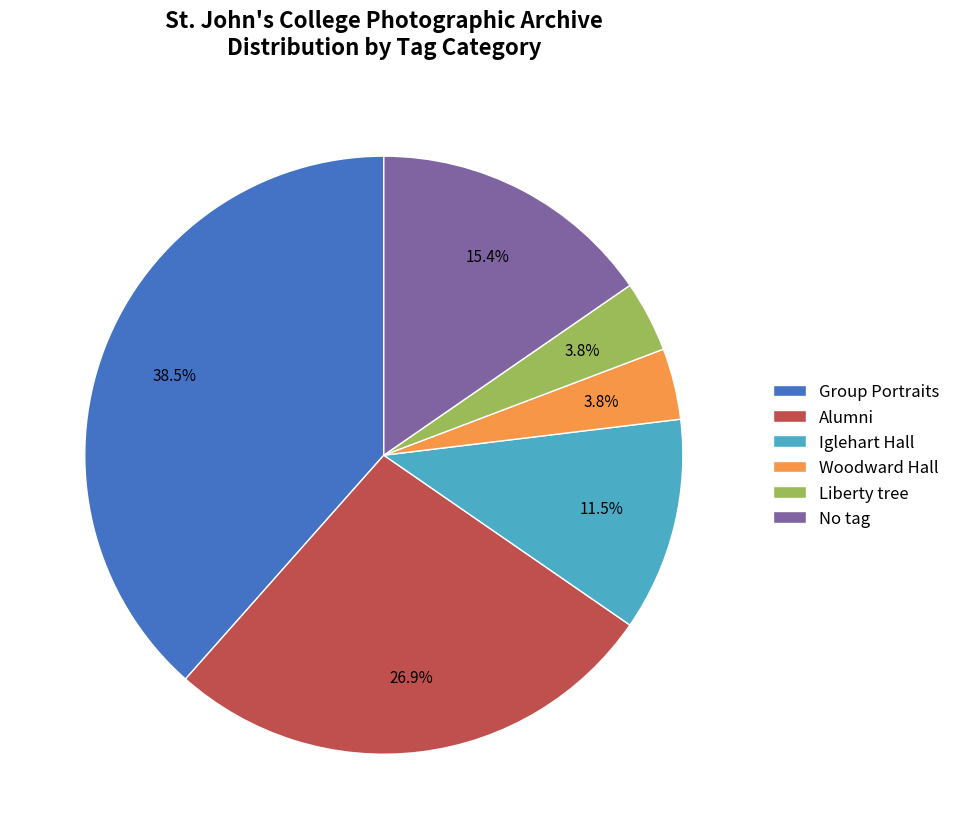

Count the number of slices in the pie.

6